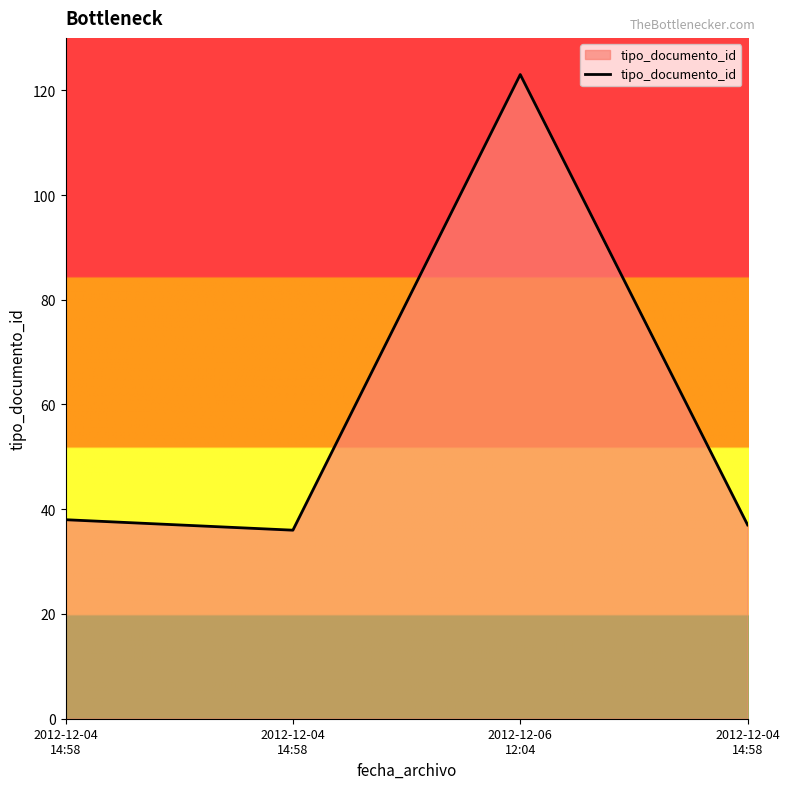

How many lines are shown in the chart?

1